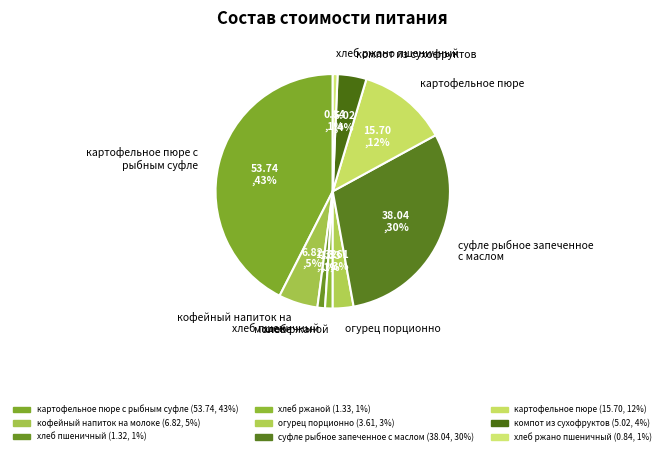

Which category has the biggest portion of the pie?

картофельное пюре с рыбным суфле